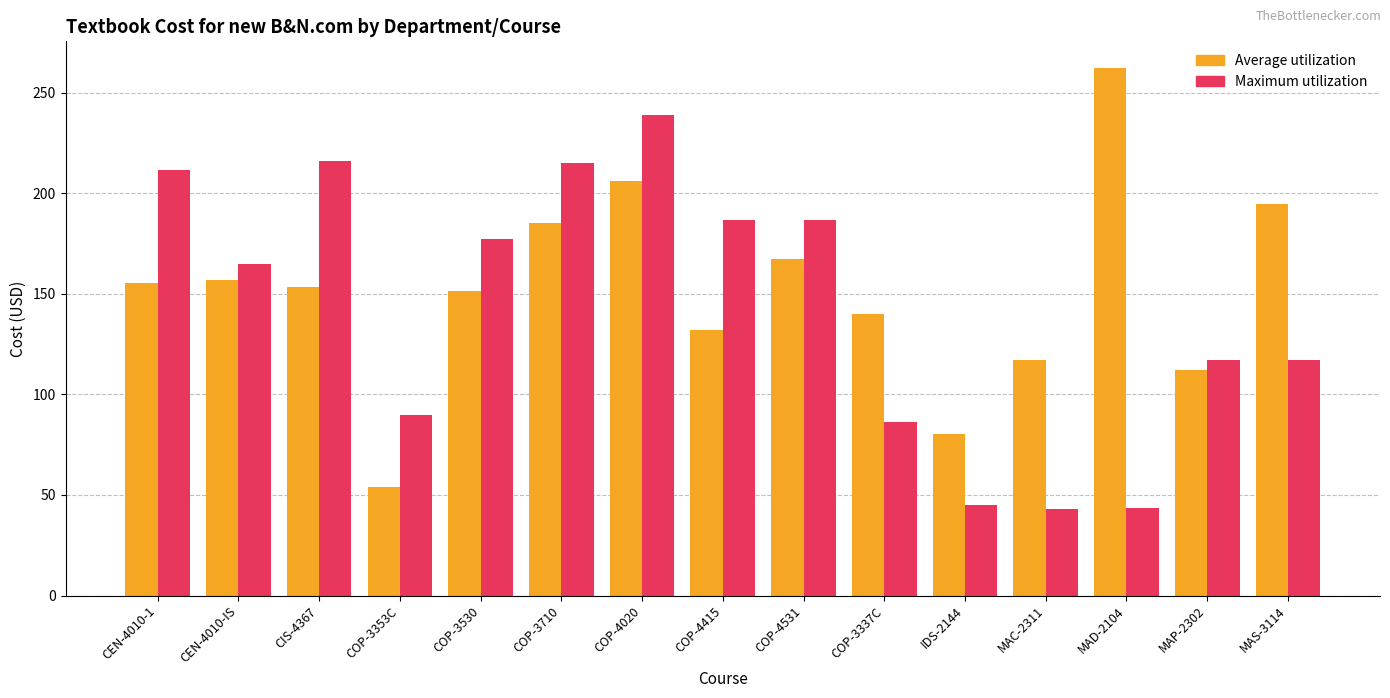

At how many categories does at least one series exceed 261?

1